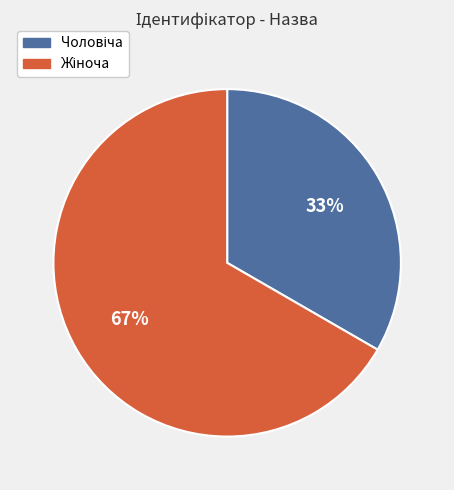

Is there a majority slice in this chart?

Yes